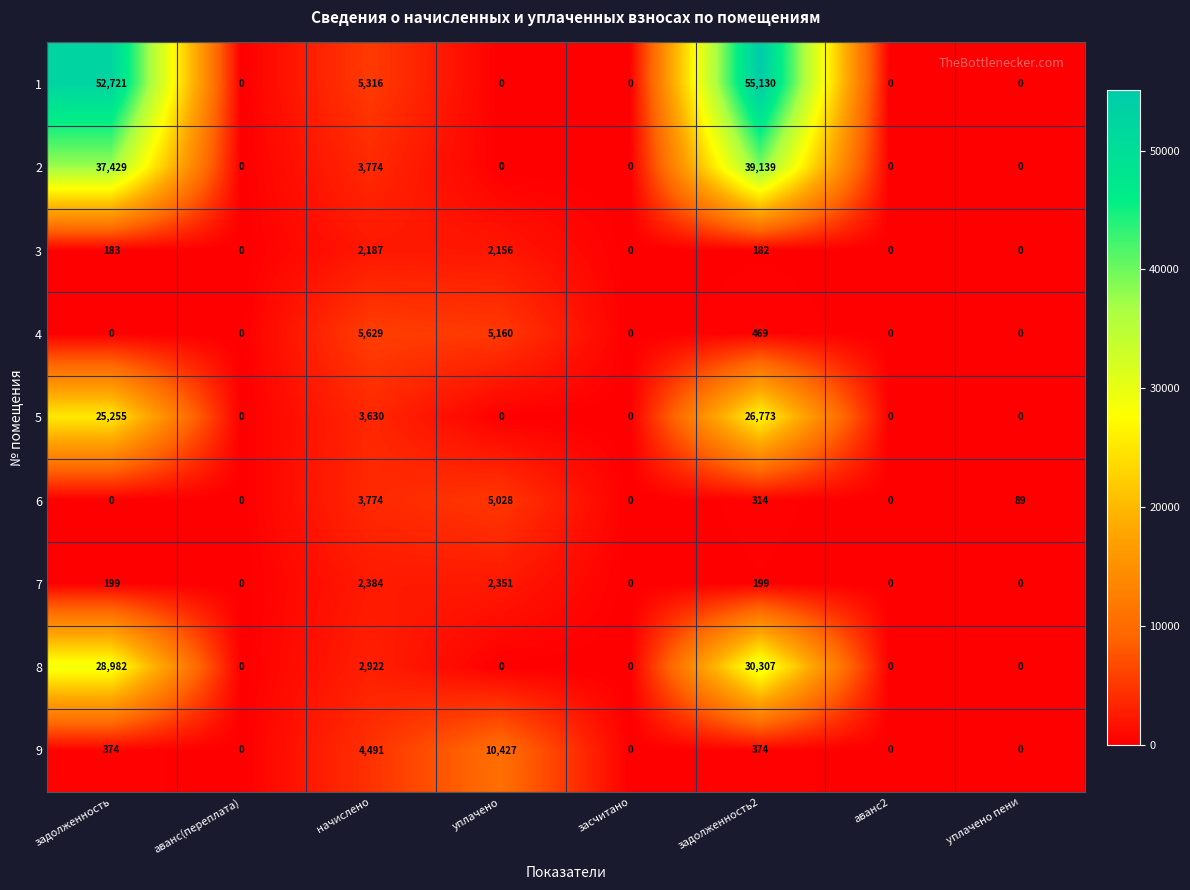

What is the difference between the maximum and minimum values in the 4 series?

5629